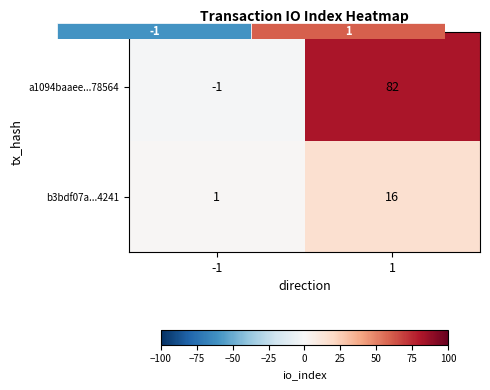

What is the difference between the maximum and minimum values in the b3bdf07a...4241 series?

15